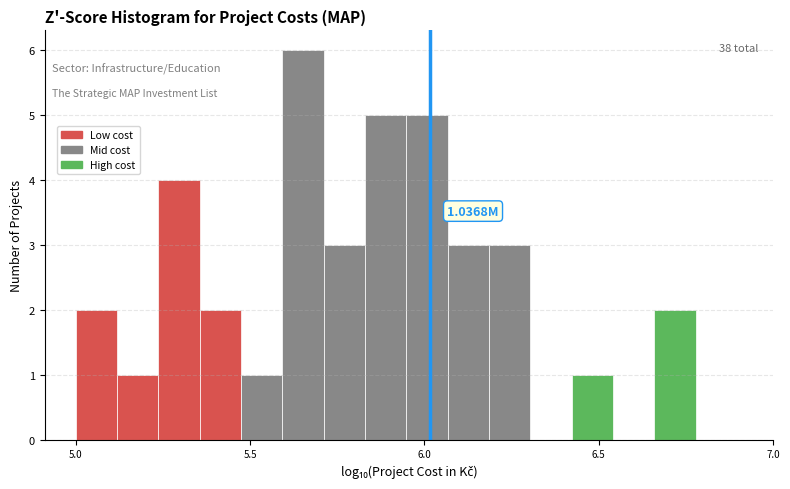

Read against the x-axis, roughly where is the centre of the tallest bar?

5.65